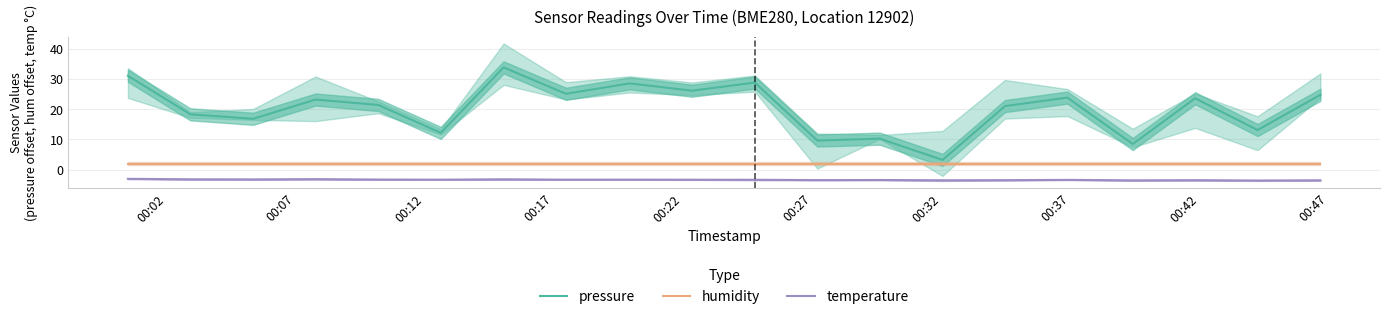

What is the minimum value for temperature?

-3.6